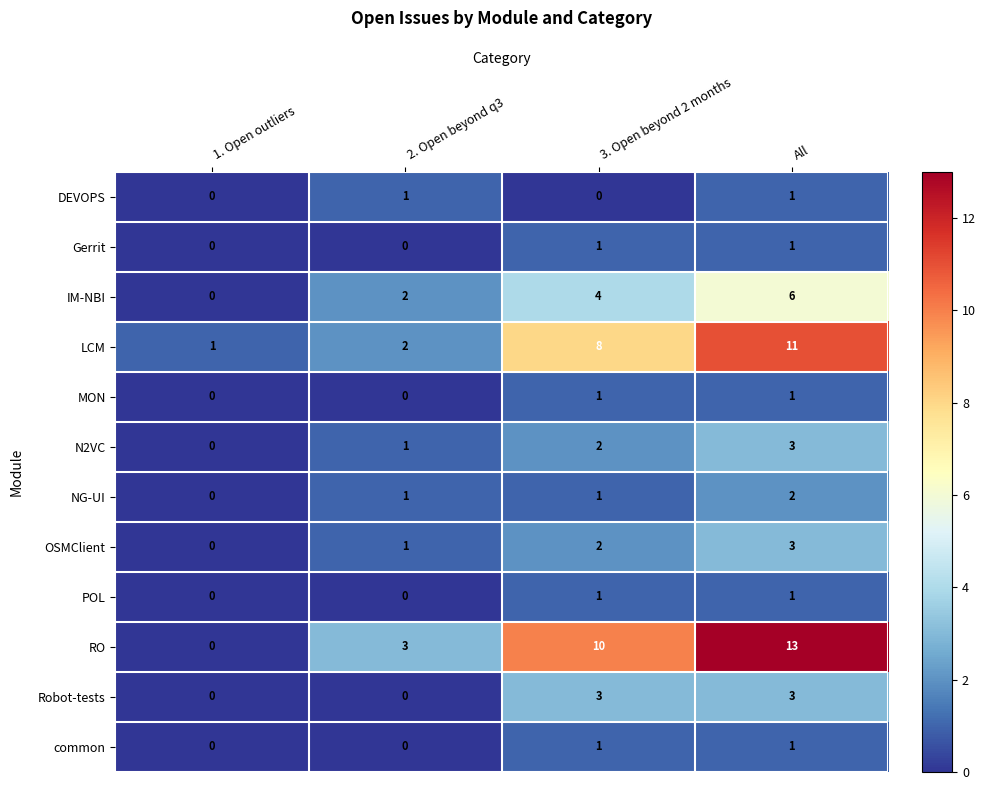

What is the difference between the highest and lowest values at 3. Open beyond 2 months?

10